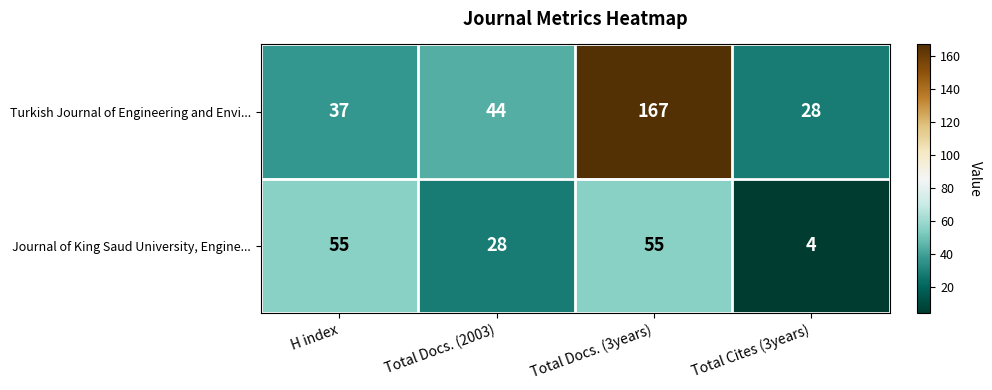

What is the minimum value shown in the chart?

4